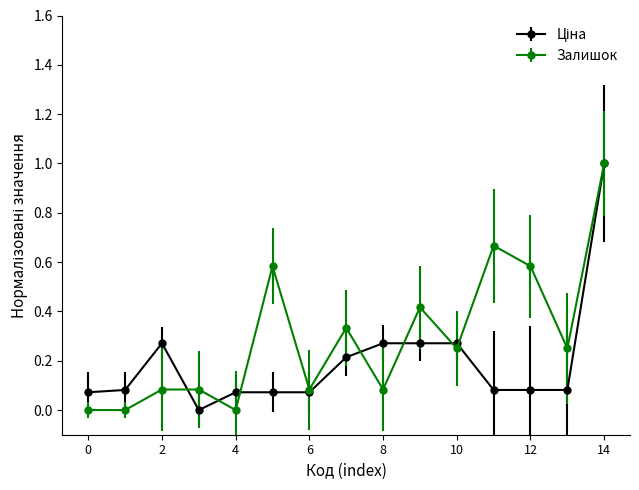

What is the value of the Залишок point at the 10th from the left?

0.4